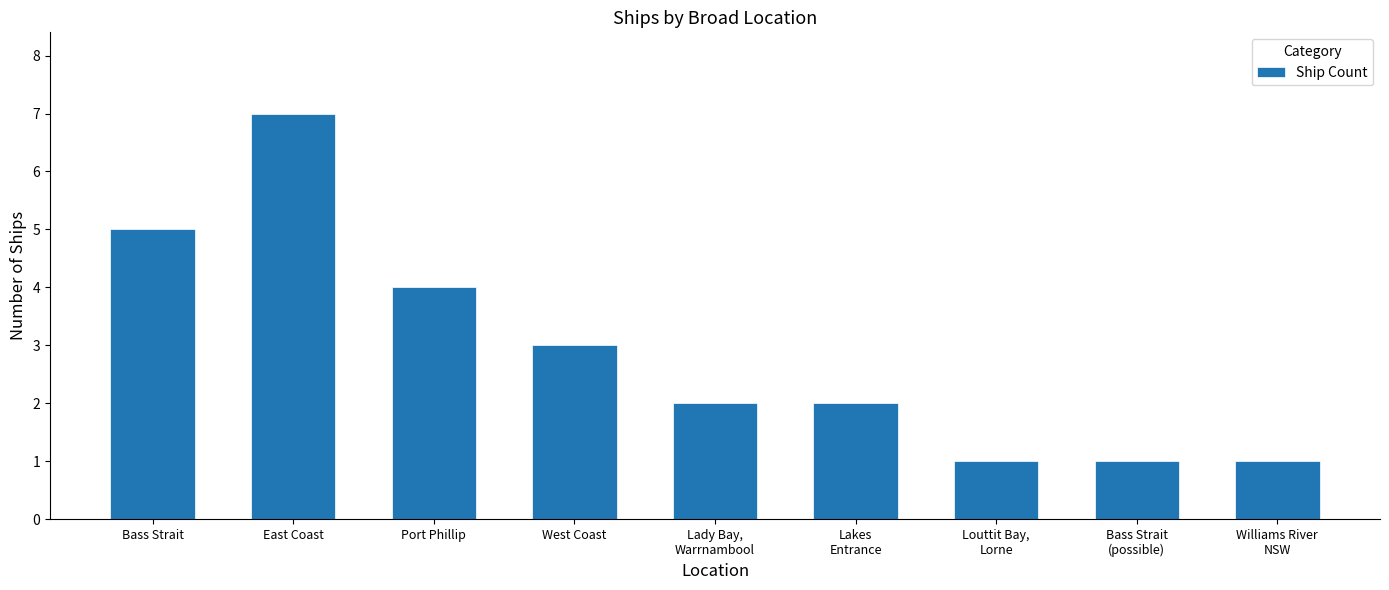

What is the label of the 6th bar from the right?

West Coast